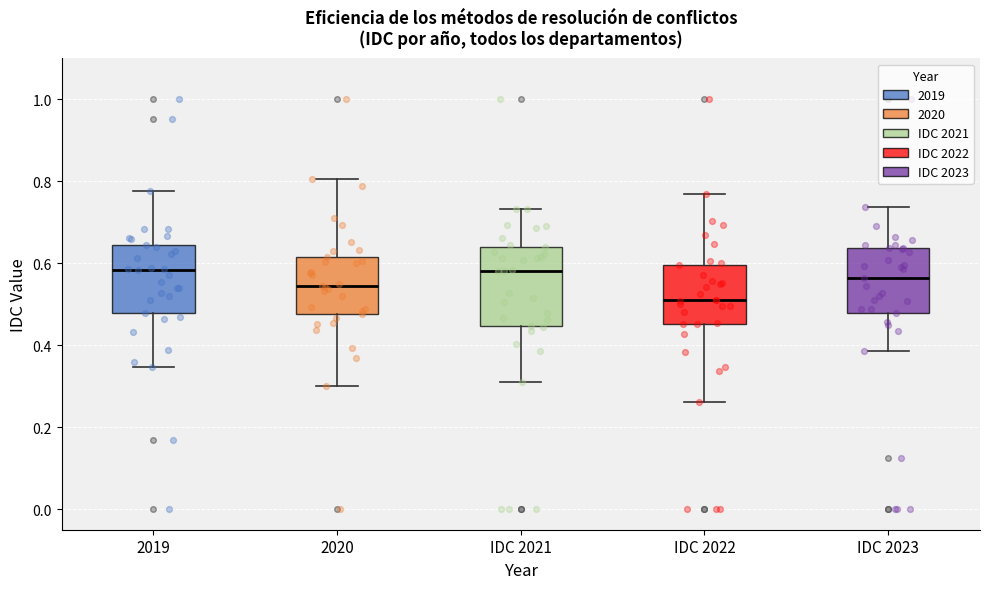

Reading left to right, transcribe this box plot: for each box, give where its median line is, the range the box spans, and where its two whiskers end, as read against the y-axis. The values are not printed on the chart, so give them approximately, as read against the axis.

2019: median 0.58, box 0.48 to 0.64, whiskers 0.34 to 0.78
2020: median 0.54, box 0.48 to 0.62, whiskers 0.30 to 0.80
IDC 2021: median 0.58, box 0.44 to 0.64, whiskers 0.32 to 0.74
IDC 2022: median 0.52, box 0.46 to 0.60, whiskers 0.26 to 0.76
IDC 2023: median 0.56, box 0.48 to 0.64, whiskers 0.38 to 0.74